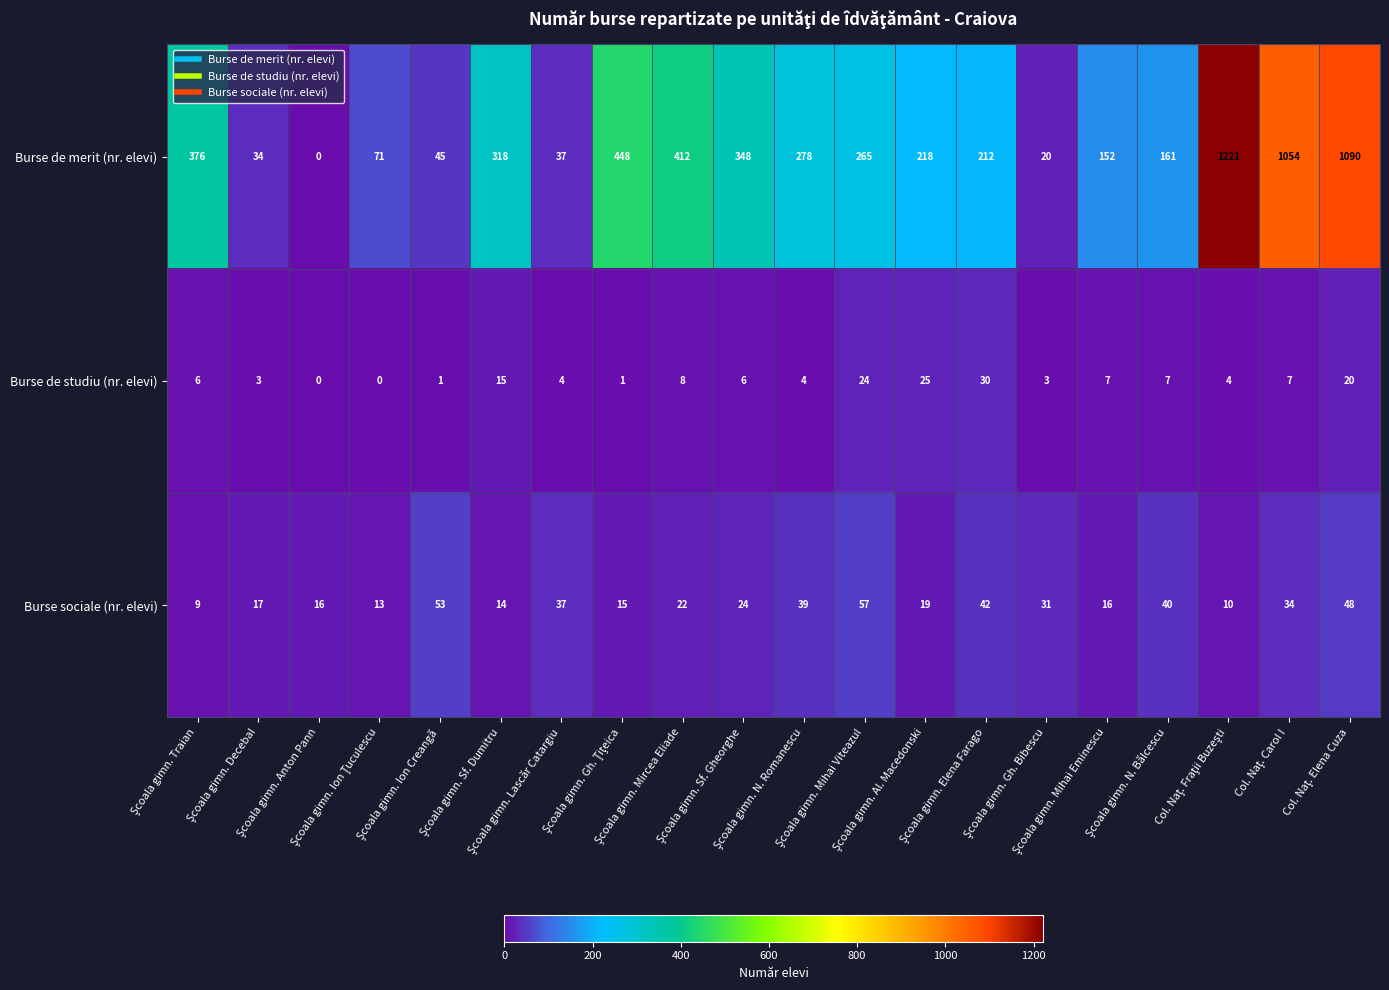

Which series has the largest total across all categories?

Burse de merit (nr. elevi)